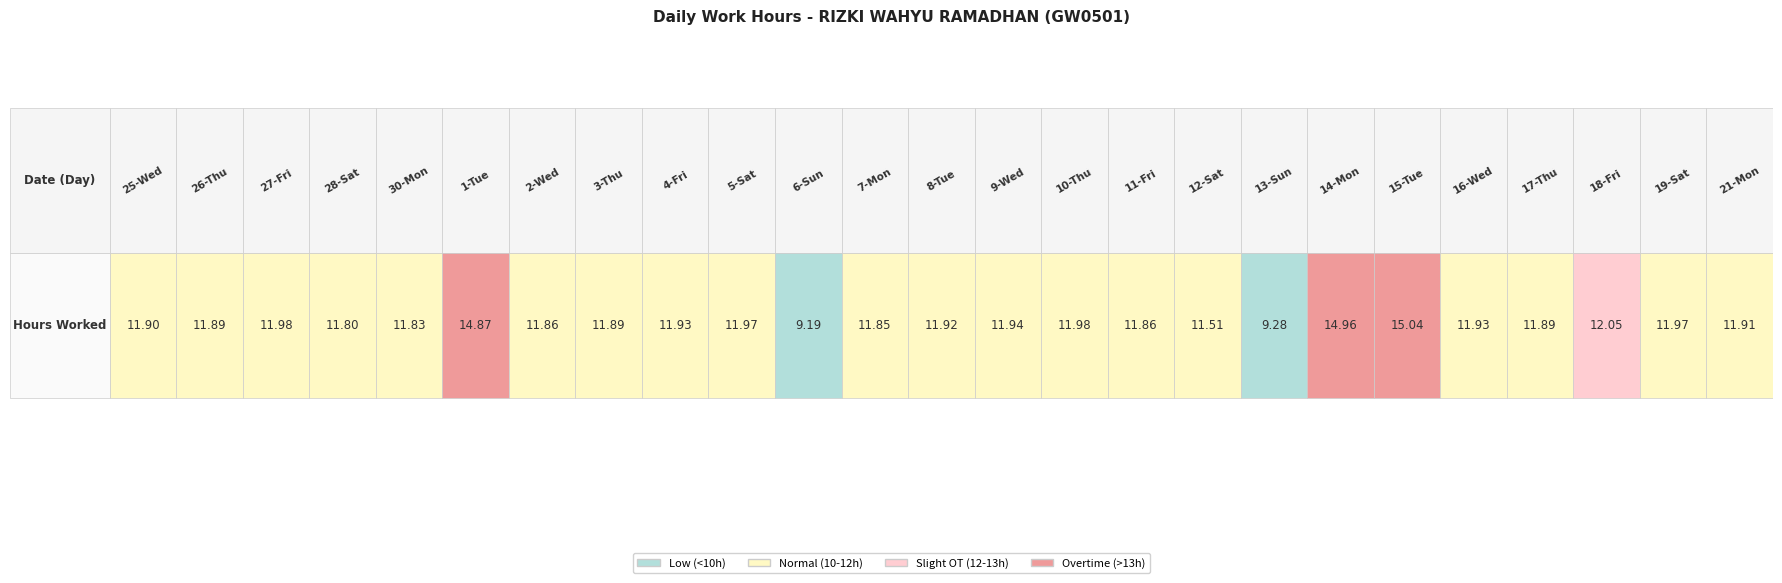

At which label is the value closest to 12?

27-Fri